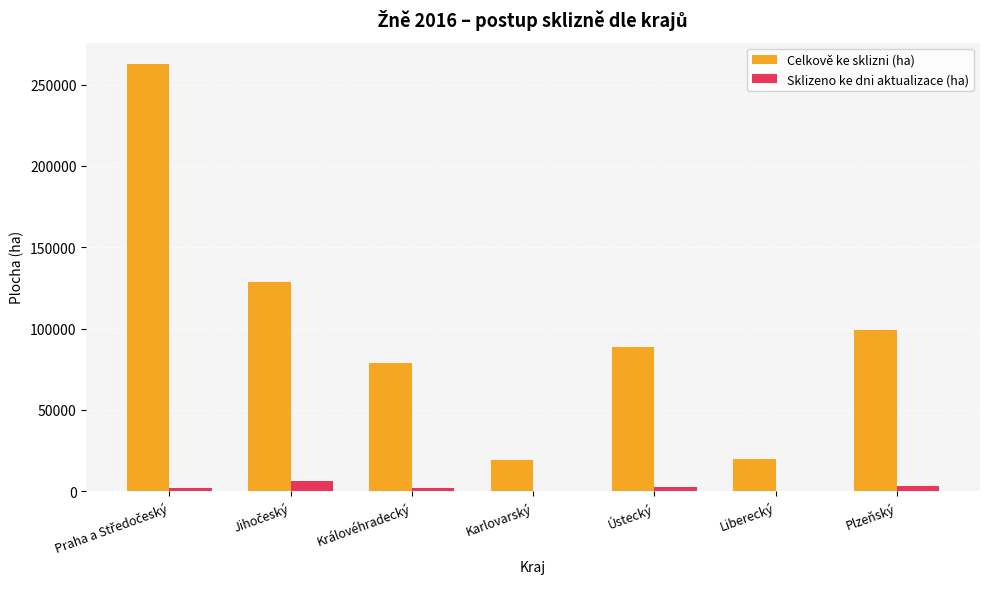

How many groups of bars are there?

7